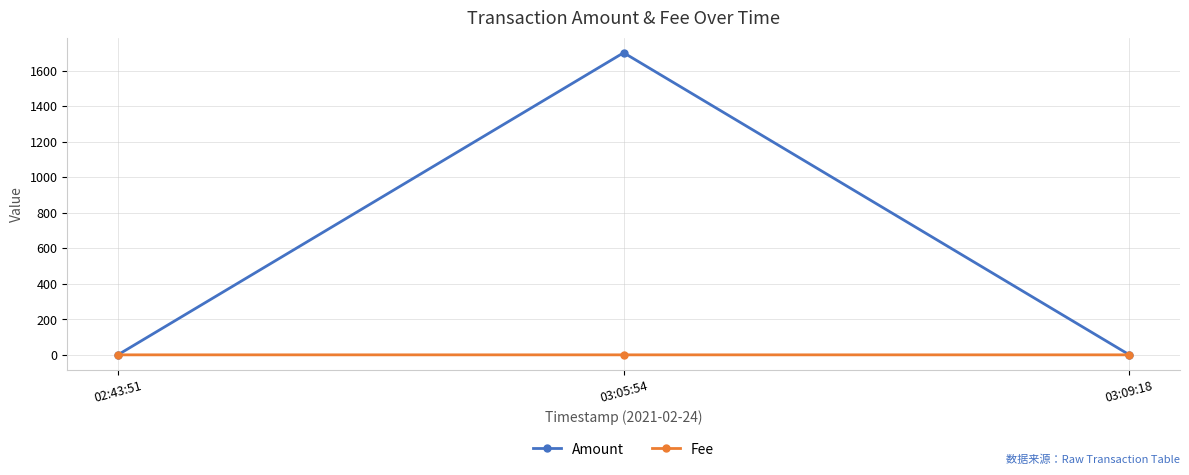

The Fee series shows 0.0 at 02:43:51. True or false?

True